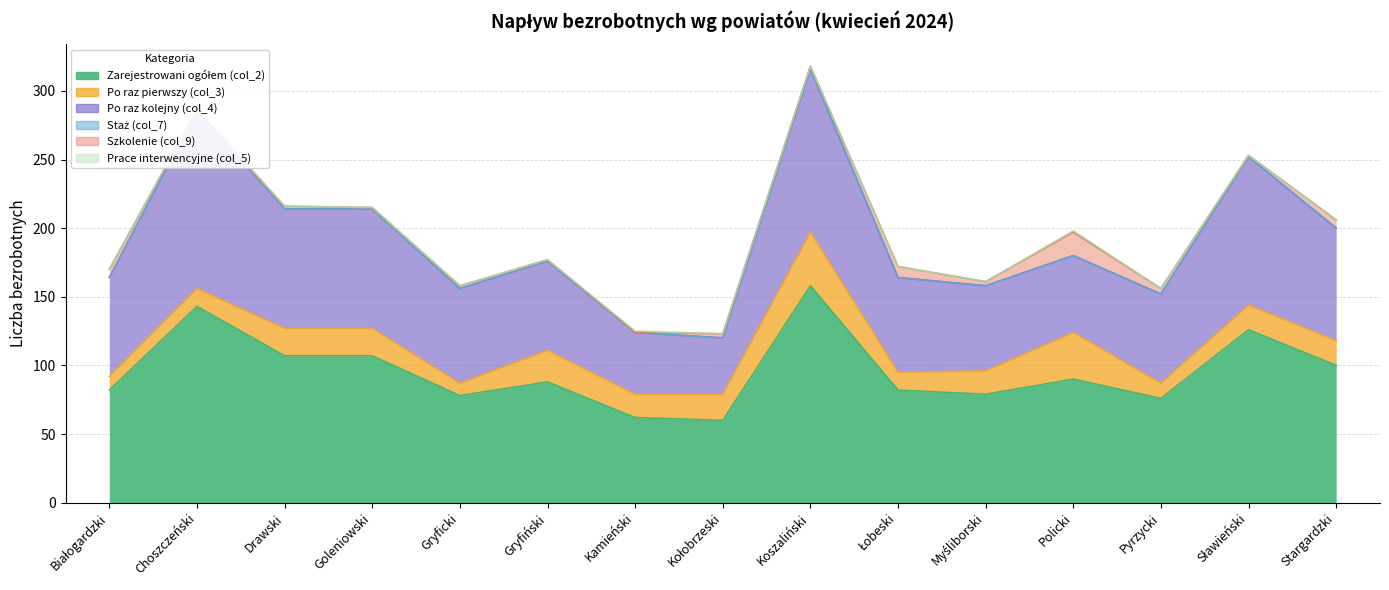

True or false: Po raz kolejny (col_4) and Zarejestrowani ogółem (col_2) intersect in this chart.

False